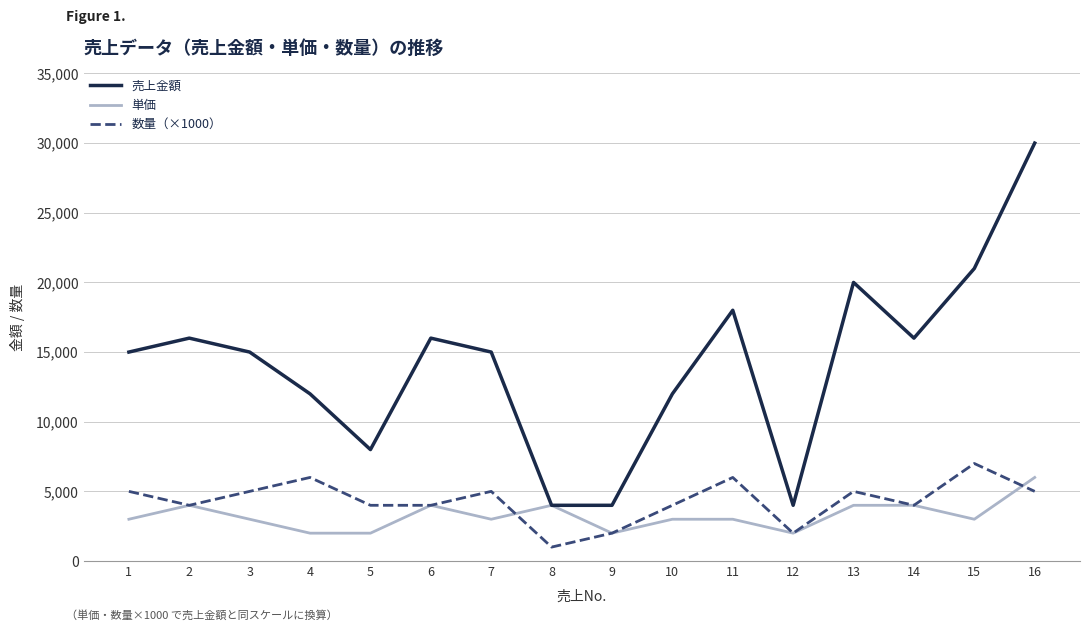

Which label corresponds to the largest value in the chart?

16